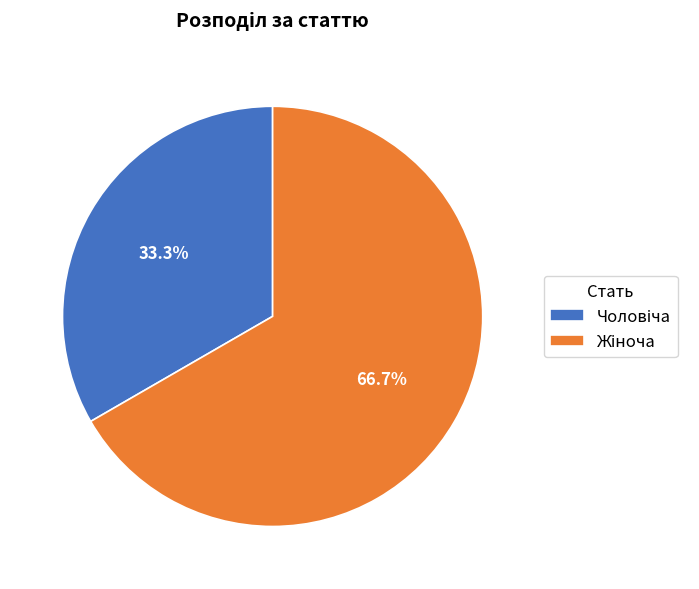

How many slices are in this pie chart?

2